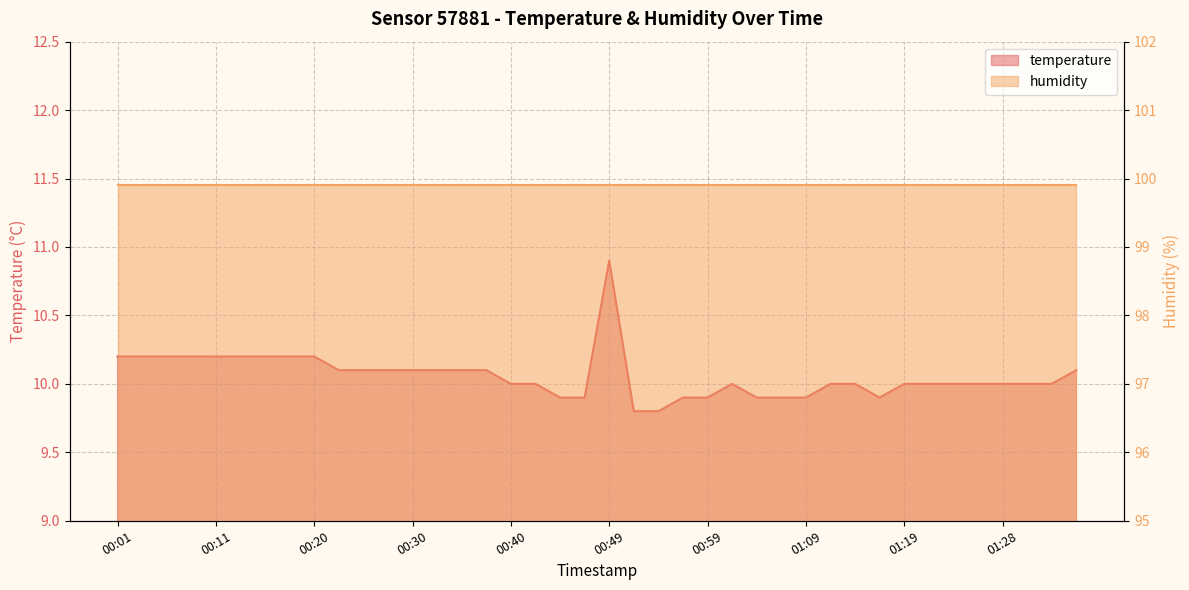

How many values exceed 10?

18